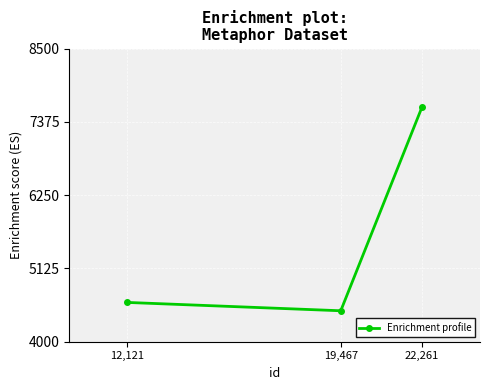

Rank the categories by value from lowest to highest.

19,467, 12,121, 22,261